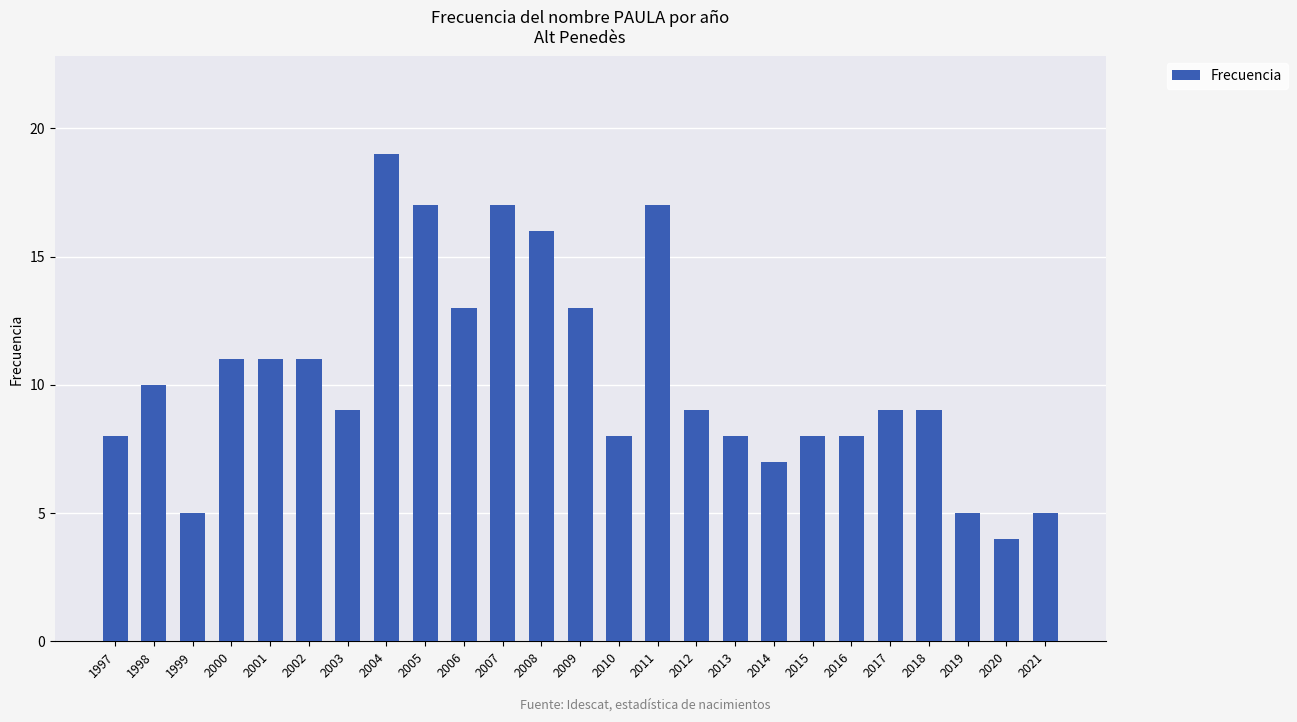

Reading left to right, transcribe all the data shown in this chart.

1997=8	1998=10	1999=5	2000=11	2001=11	2002=11	2003=9	2004=19	2005=17	2006=13	2007=17	2008=16	2009=13	2010=8	2011=17	2012=9	2013=8	2014=7	2015=8	2016=8	2017=9	2018=9	2019=5	2020=4	2021=5